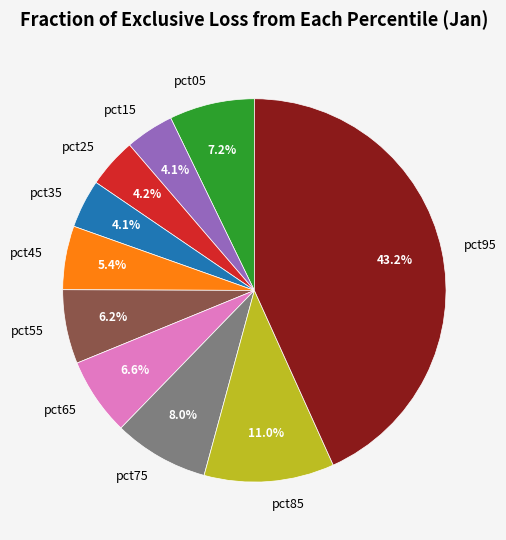

Is it true that pct75 is 8% of the pie?

True